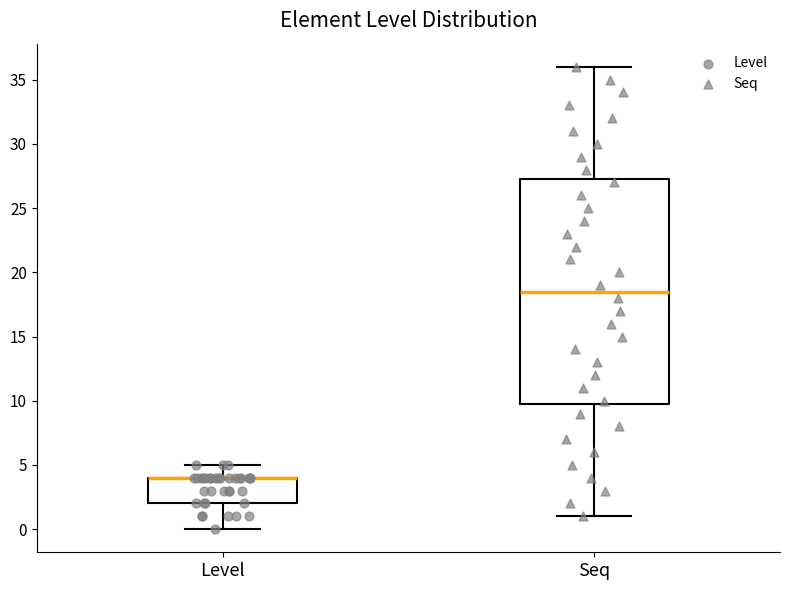

Comparing the boxes themselves (not the whiskers), which one is the tallest?

Seq